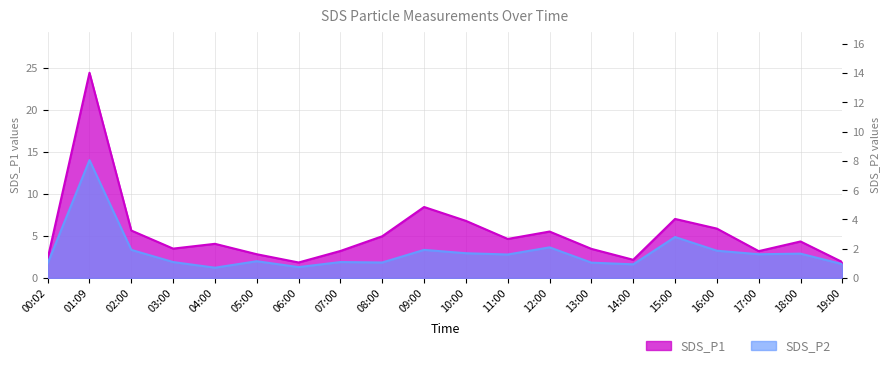

What is the difference between the maximum and second lowest values in the SDS_P1 series?

22.5